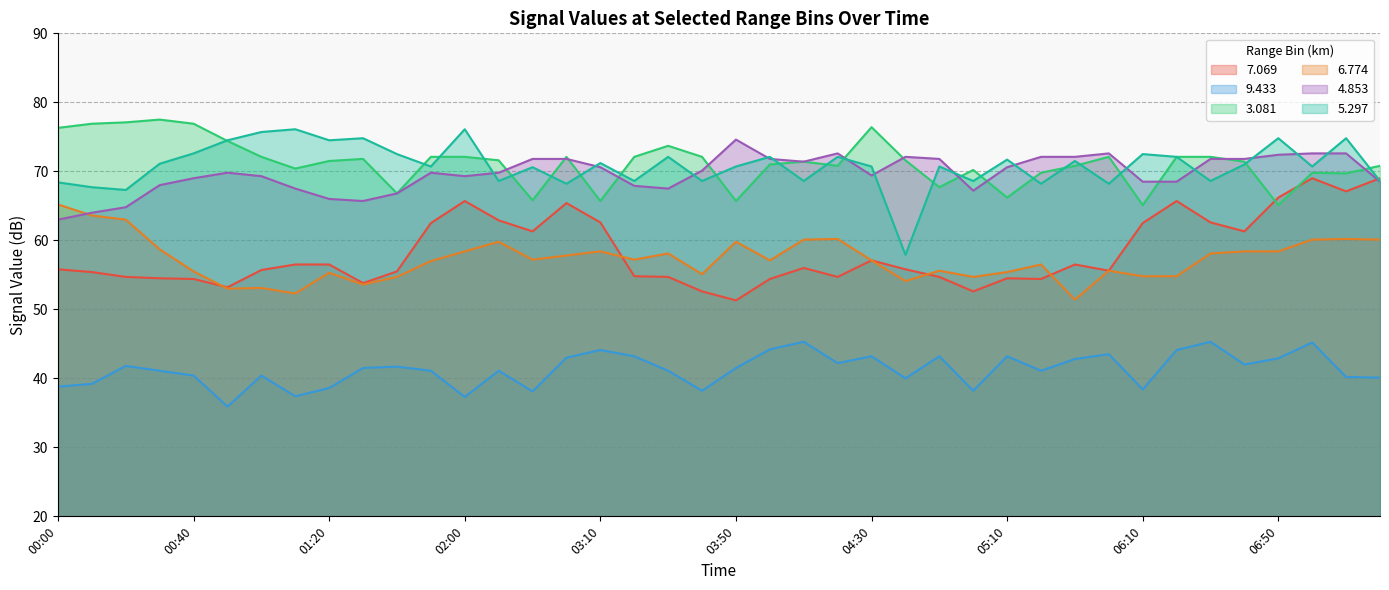

True or false: 5.297 and 9.433 intersect in this chart.

False